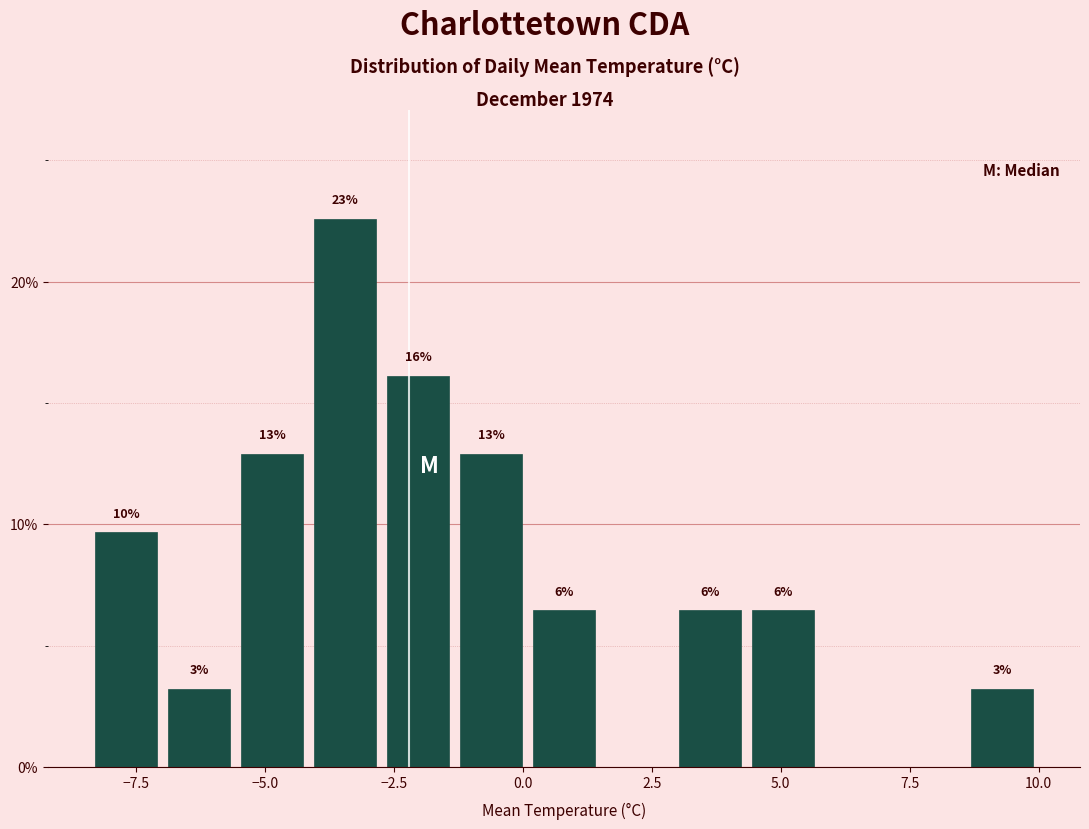

Around what value on the x-axis is the tallest bar? Give the approximate position of its centre, as read against the axis.

-3.5